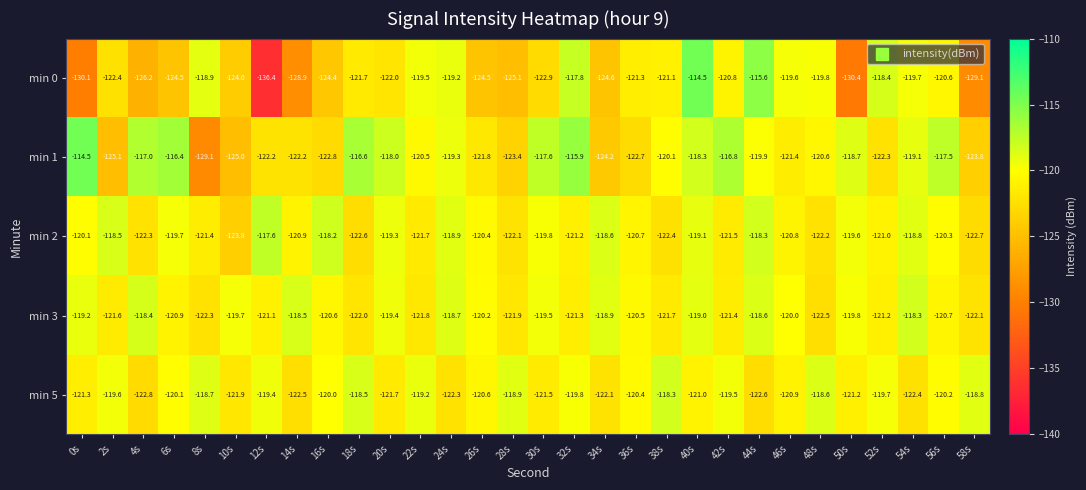

What is the approximate value of min 1 at 28s?

-123.4